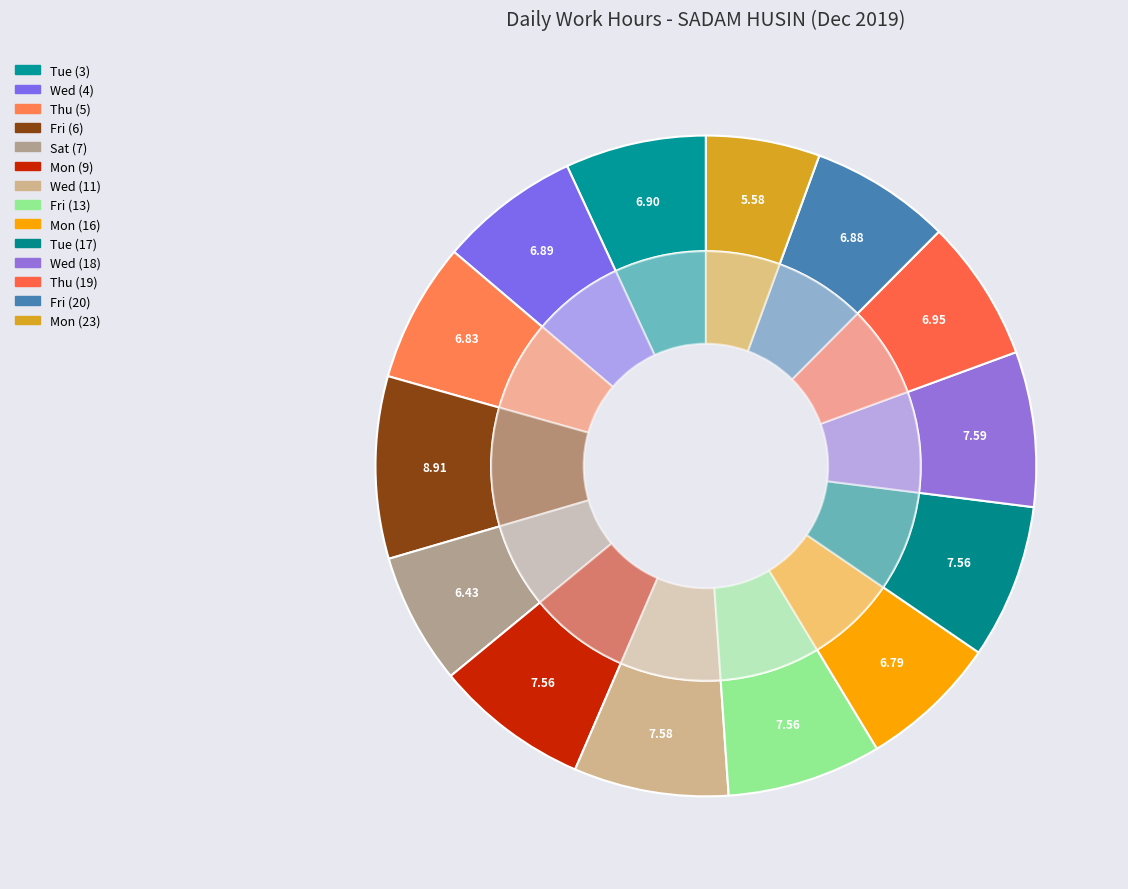

Combined, what portion of the pie is Wed (4) and Fri (6)?

15.8%